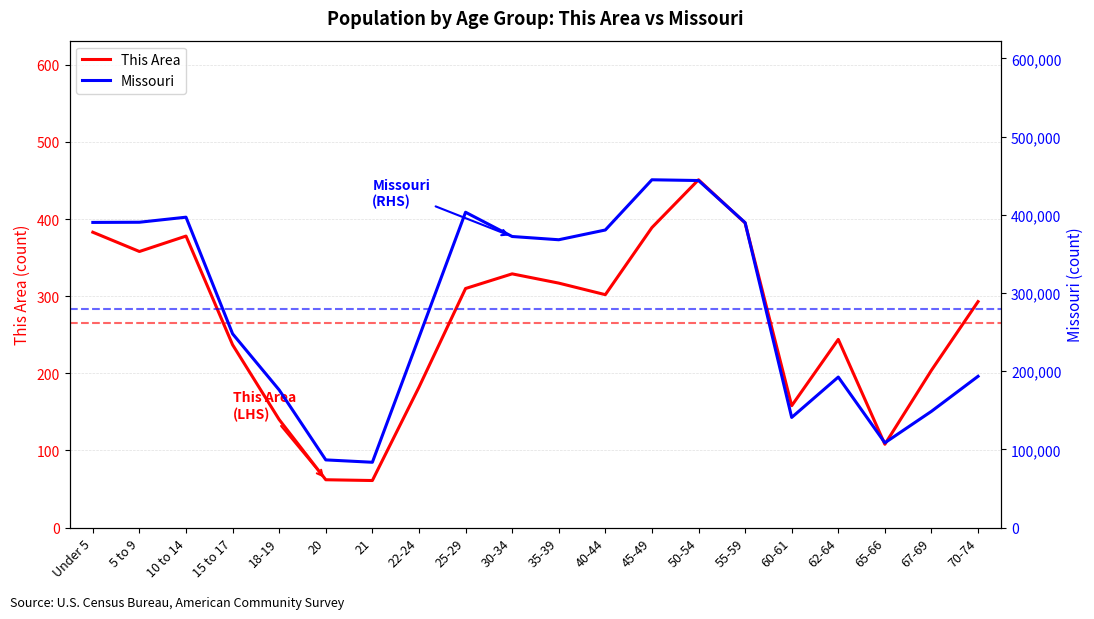

True or false: Missouri and This Area cross at least once.

False